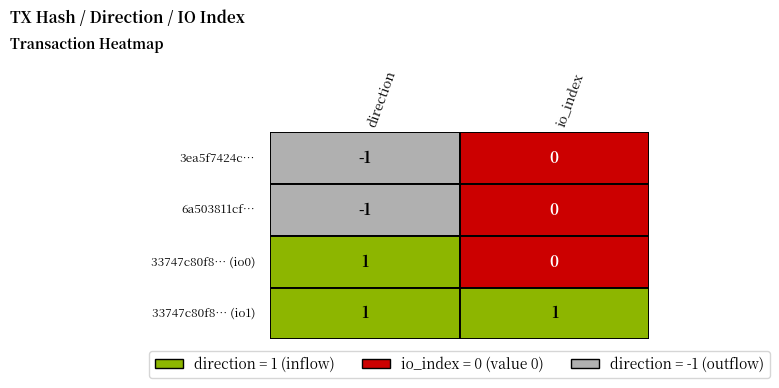

What is the difference between the maximum and minimum values in the 33747c80f82d87012e9af674f5a3f86912de5df_0 series?

1